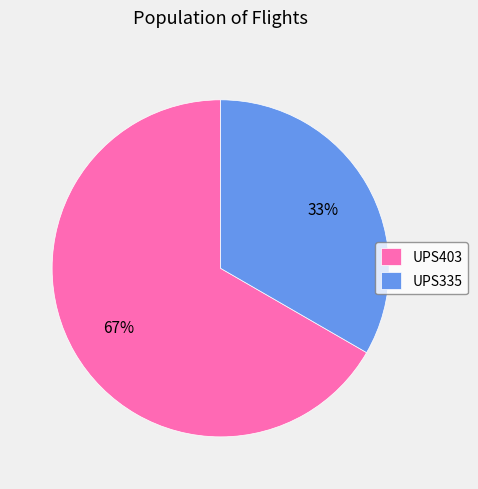

Combined, do UPS403 and UPS335 account for over 50%?

Yes